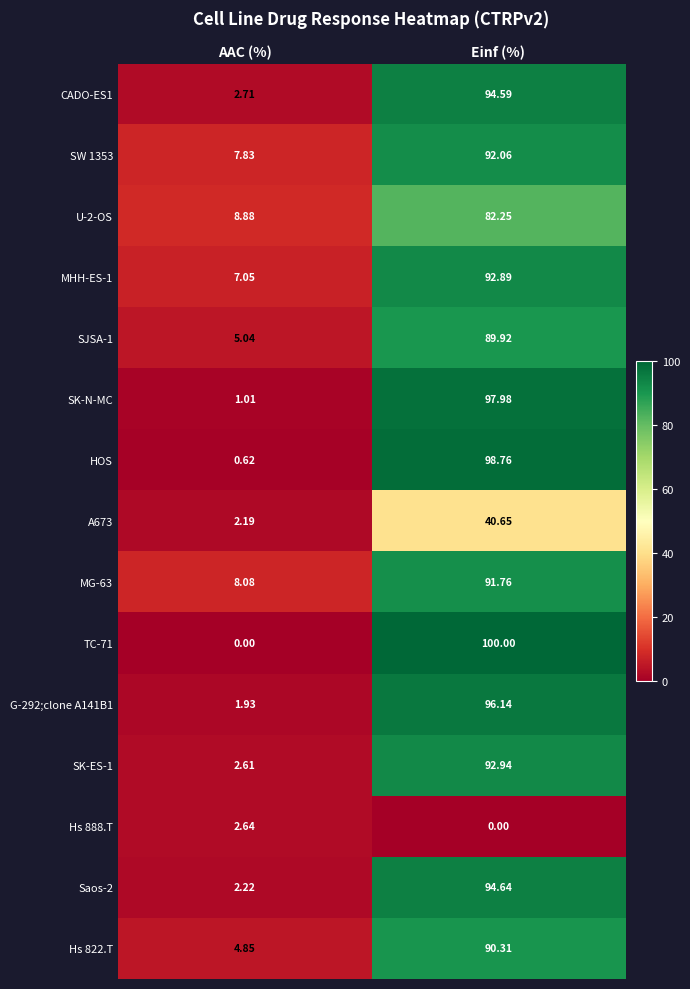

At which label is Saos-2 closest to 48?

AAC (%)